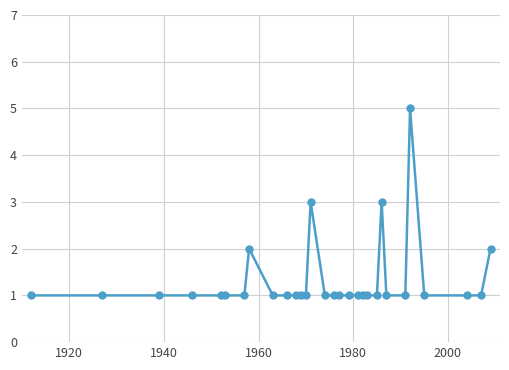

What is the sum of all values?

40